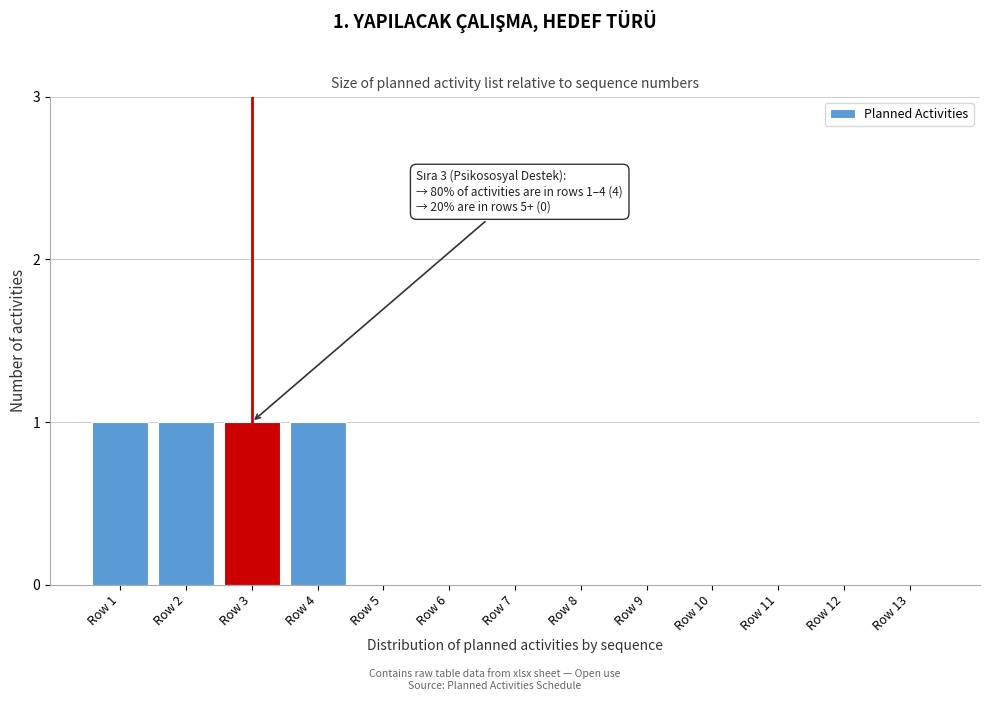

Reading left to right, transcribe all the data shown in this chart.

Row 1=1	Row 2=1	Row 3=1	Row 4=1	Row 5=0	Row 6=0	Row 7=0	Row 8=0	Row 9=0	Row 10=0	Row 11=0	Row 12=0	Row 13=0